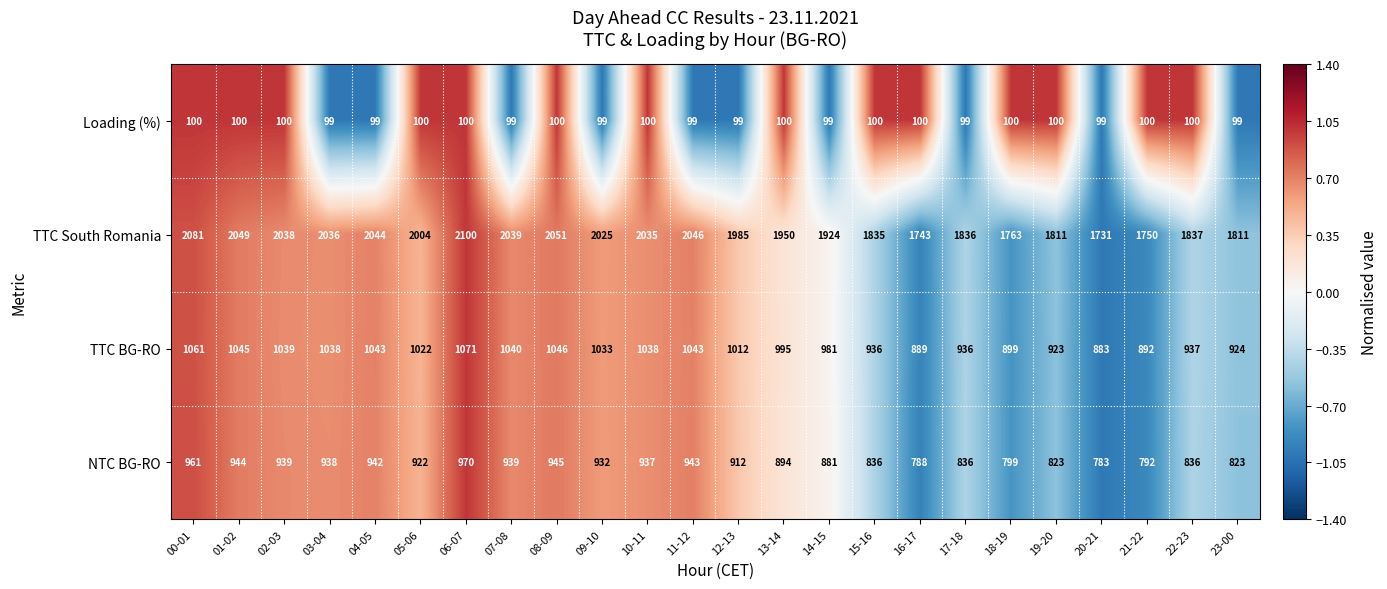

What is the sum of all TTC South Romania values?

46524